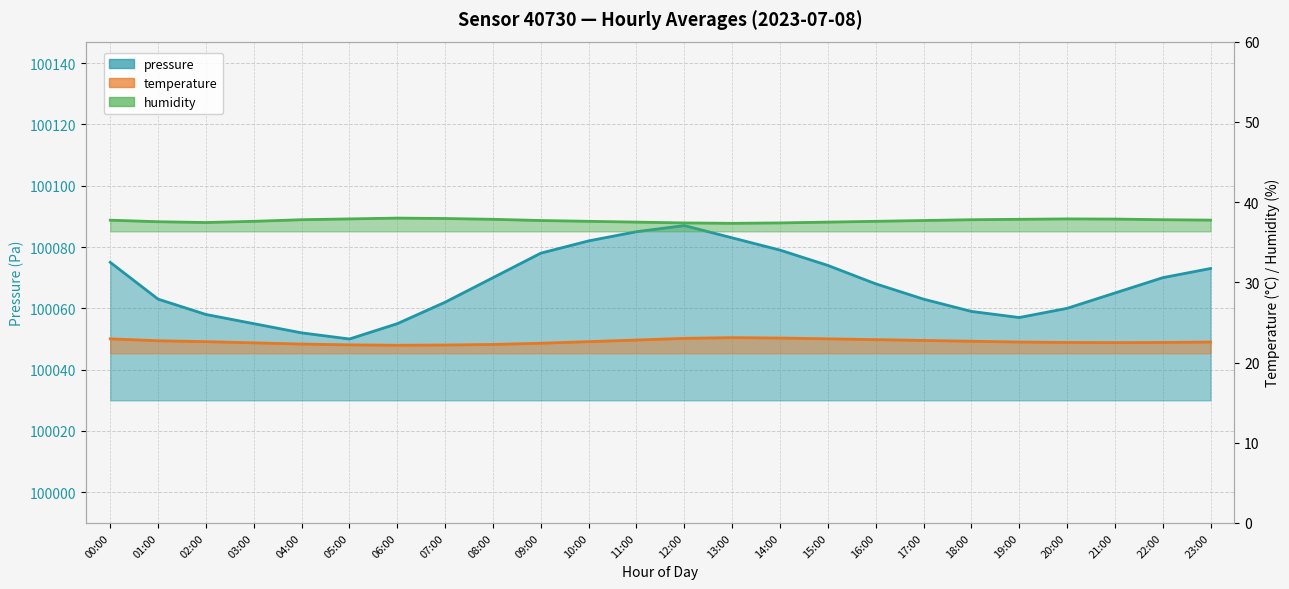

What is the value of the humidity point at the 20th from the left?

37.9